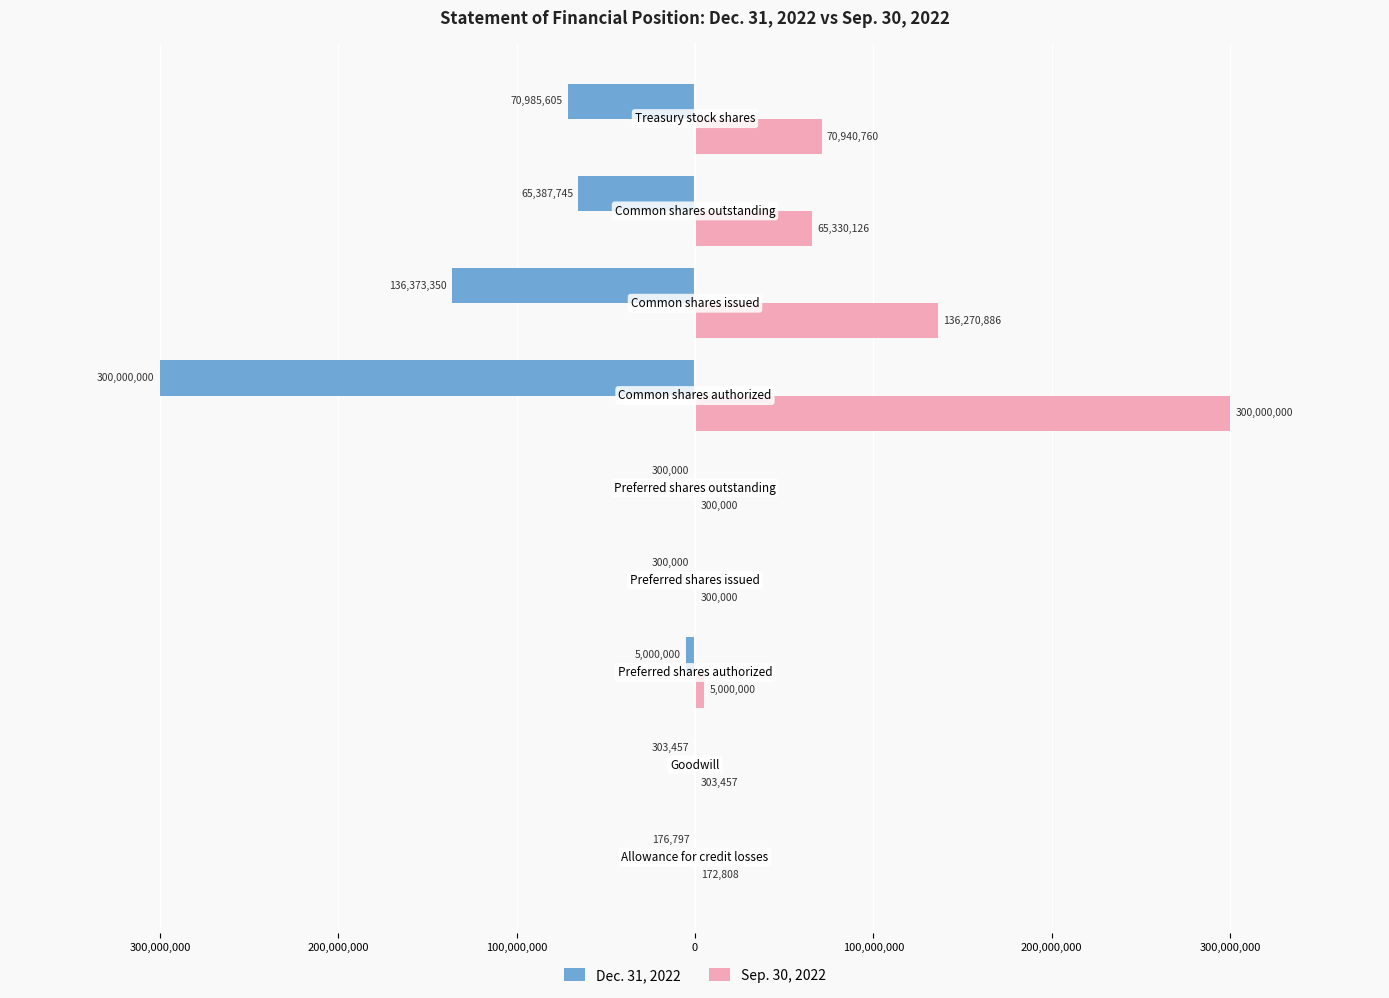

What are all the series names shown in the legend?

Dec. 31, 2022, Sep. 30, 2022